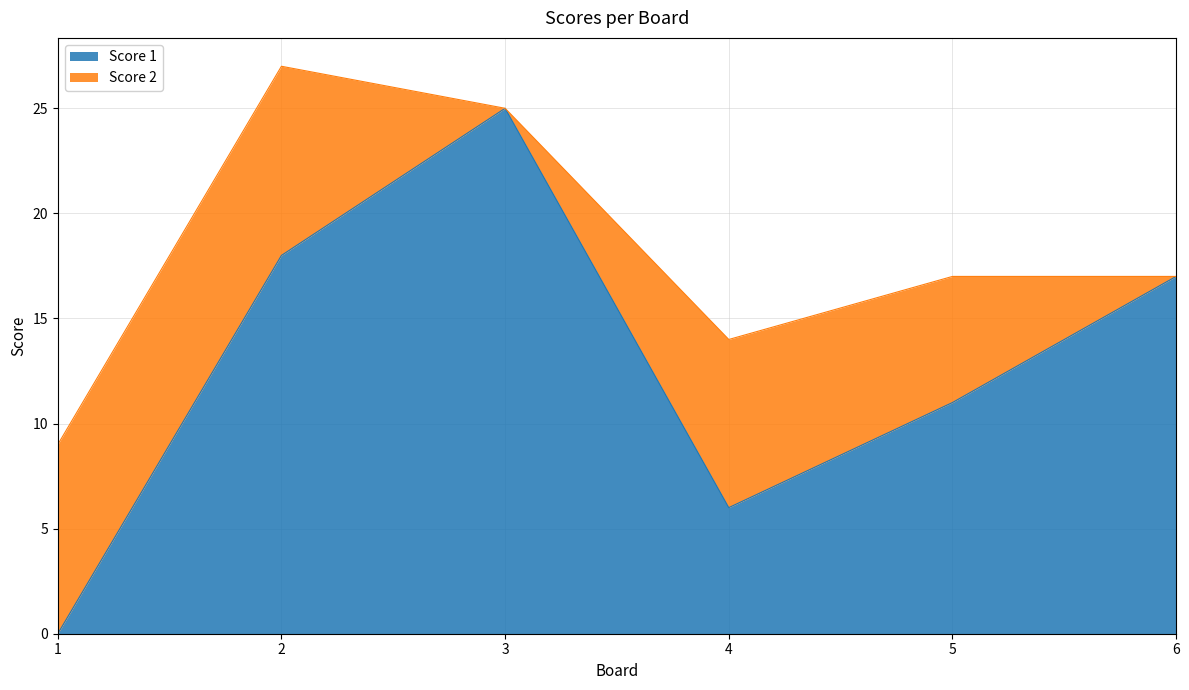

Does the chart have visible grid lines?

Yes